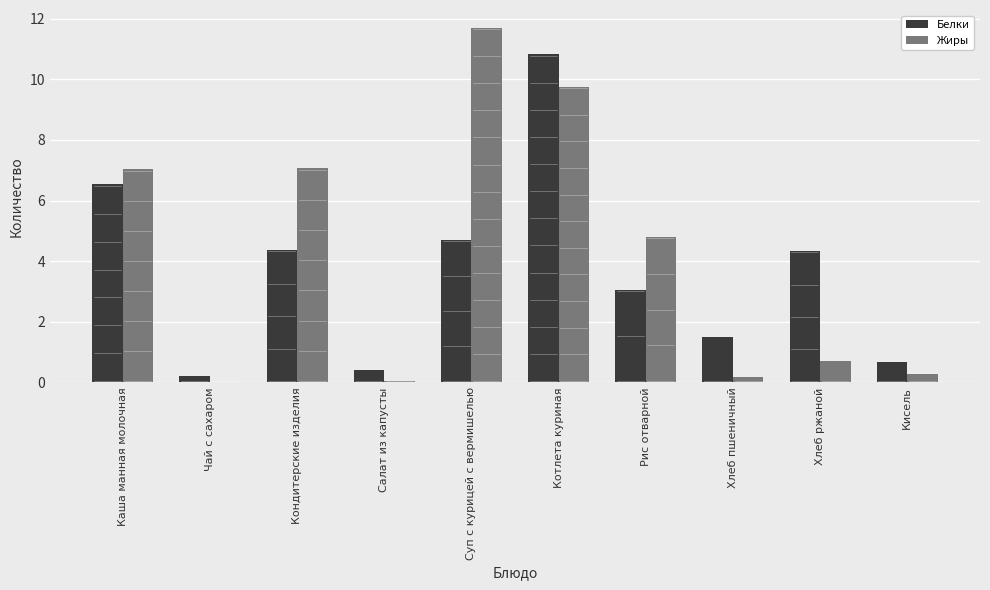

Which series changed the most between Чай с сахаром and Суп с курицей с вермишелью?

Жиры